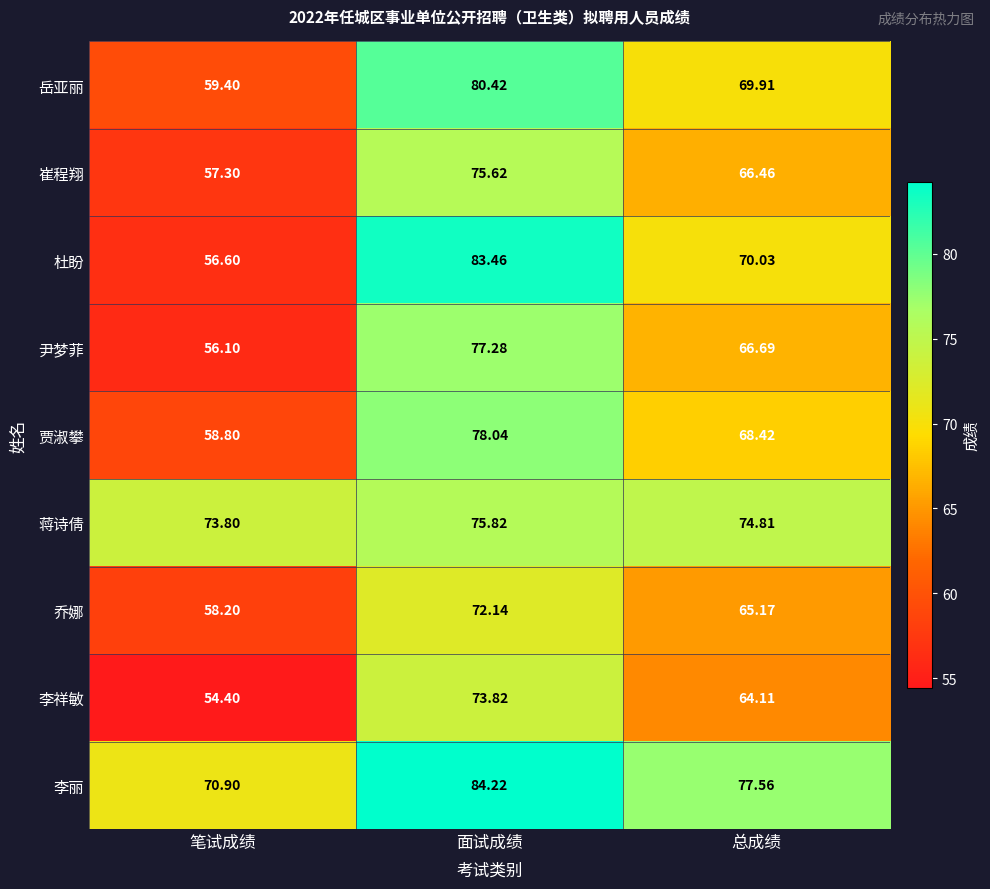

Which category has the highest value in the 尹梦菲 series?

面试成绩